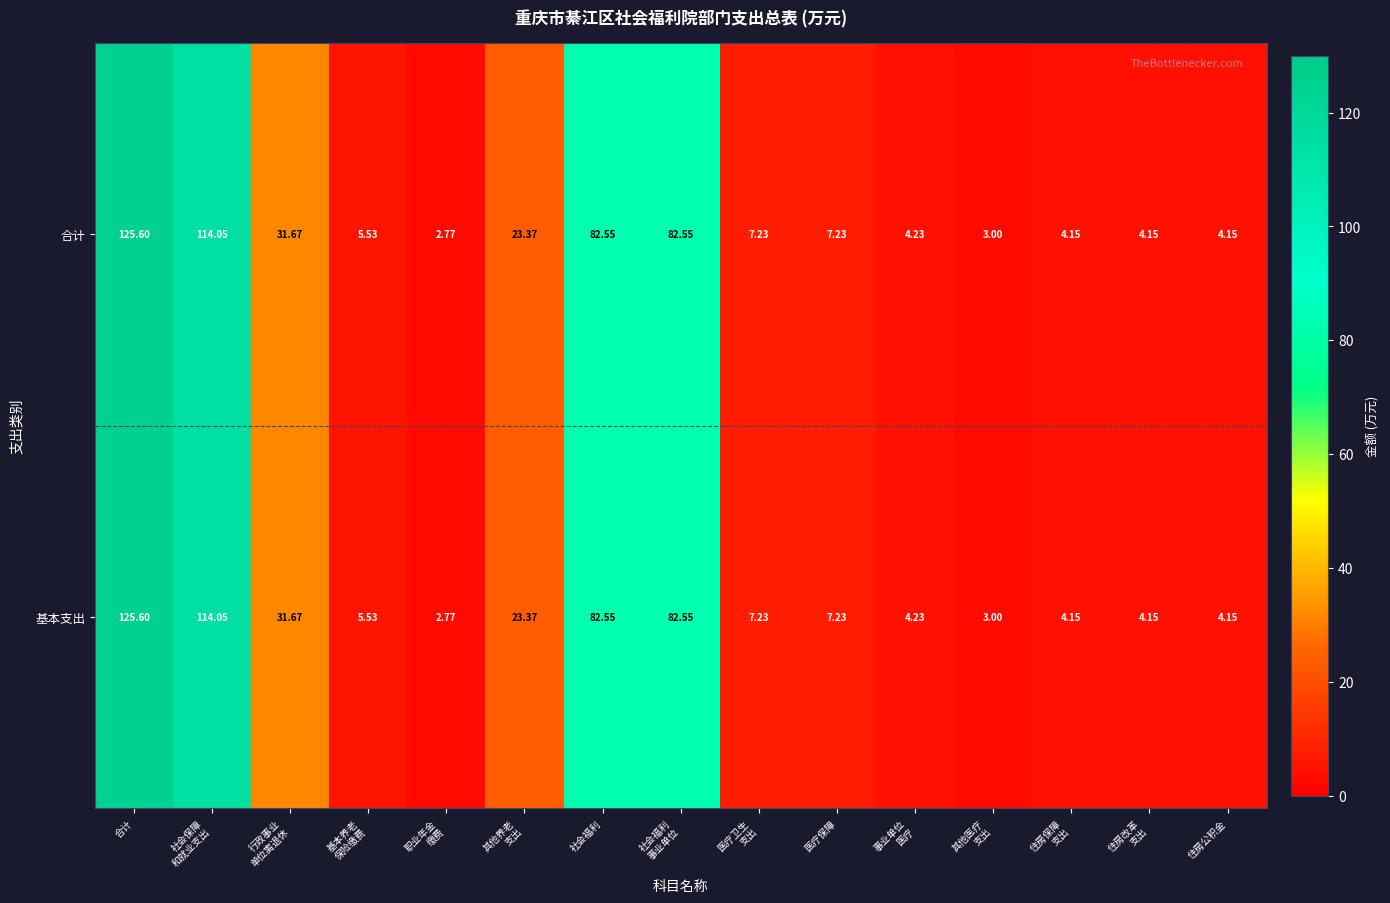

At which category is the sum across all series the highest?

合计